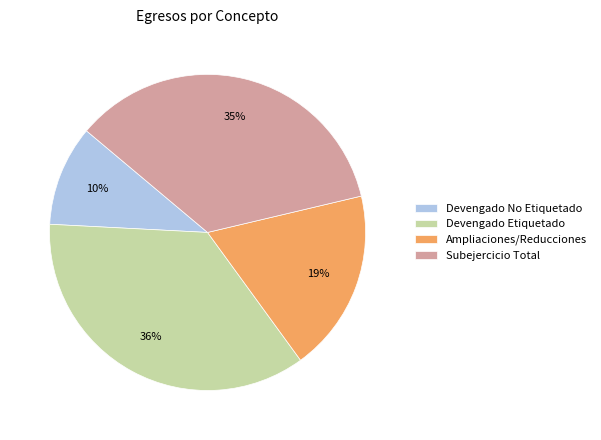

The Ampliaciones/Reducciones slice represents 4% of the pie. True or false?

False